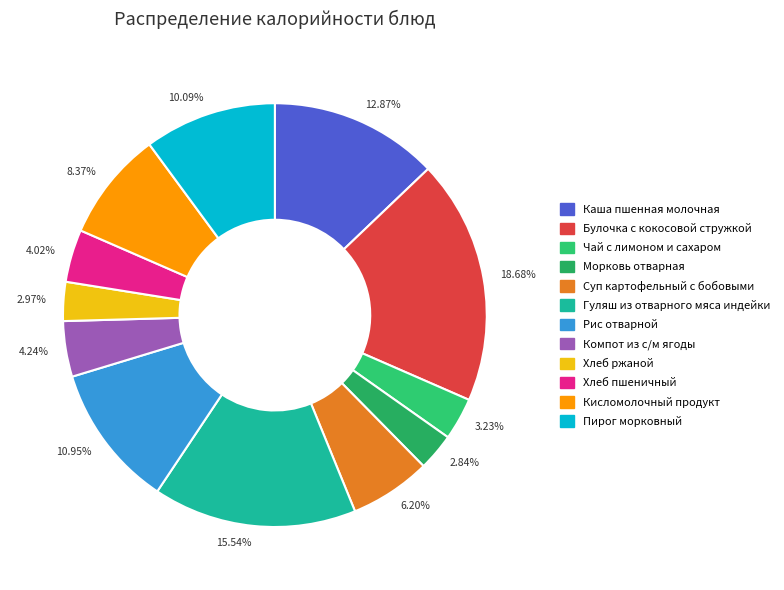

Combined, do 4.24% and 8.37% account for over 50%?

No